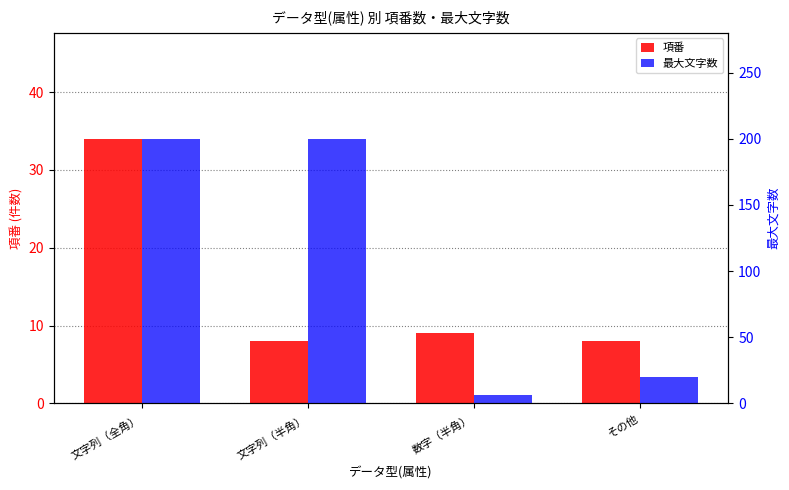

What are all the series names shown in the legend?

項番, 最大文字数